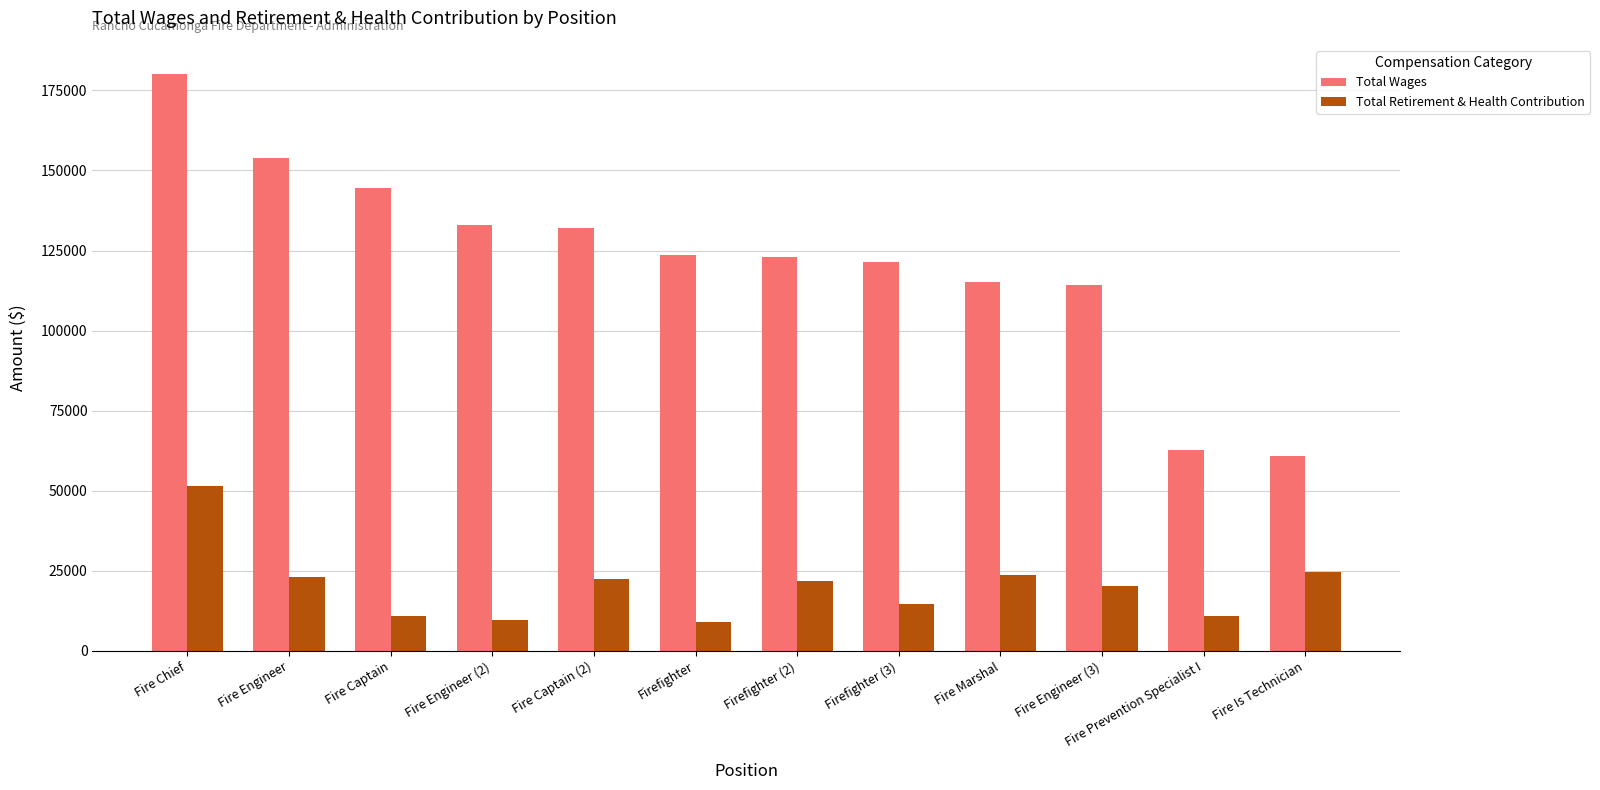

List the series in order of their peak value, highest first.

Total Wages, Total Retirement & Health Contribution